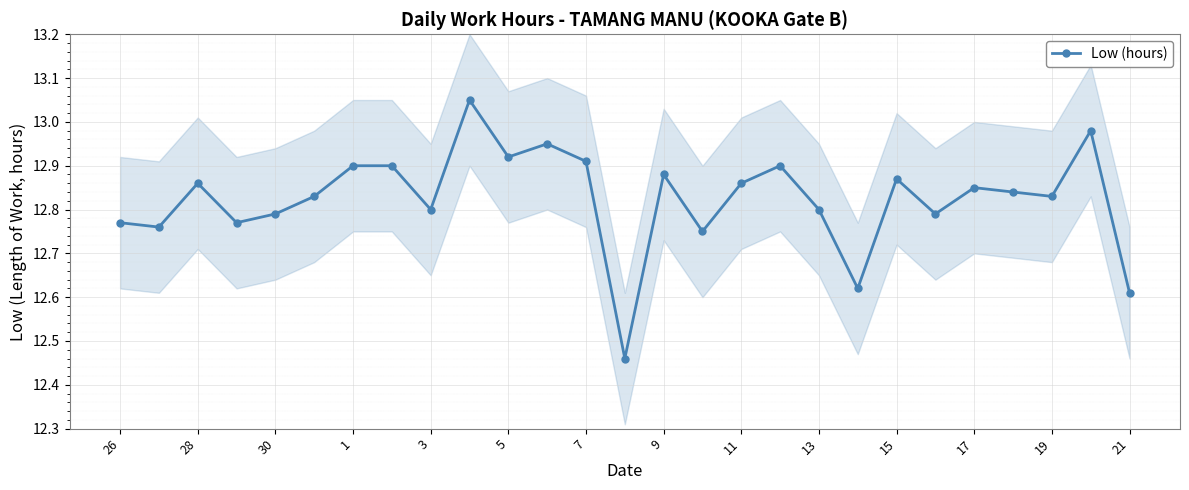

The value of Low (hours) at 7 is 22.0. True or false?

False